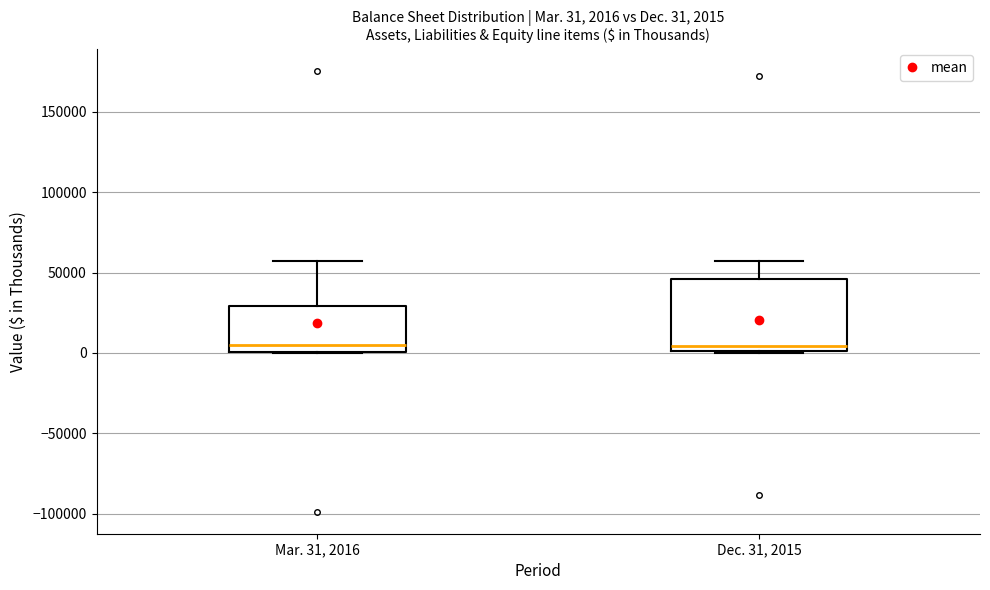

Which box is the tallest, from its lower edge to its upper edge?

Dec. 31, 2015